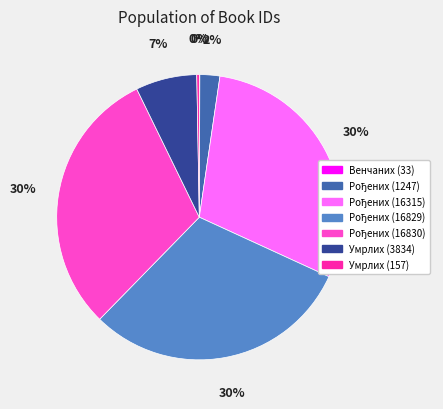

Which has a higher value, Умрлих (3834) or Умрлих (157)?

Умрлих (3834)